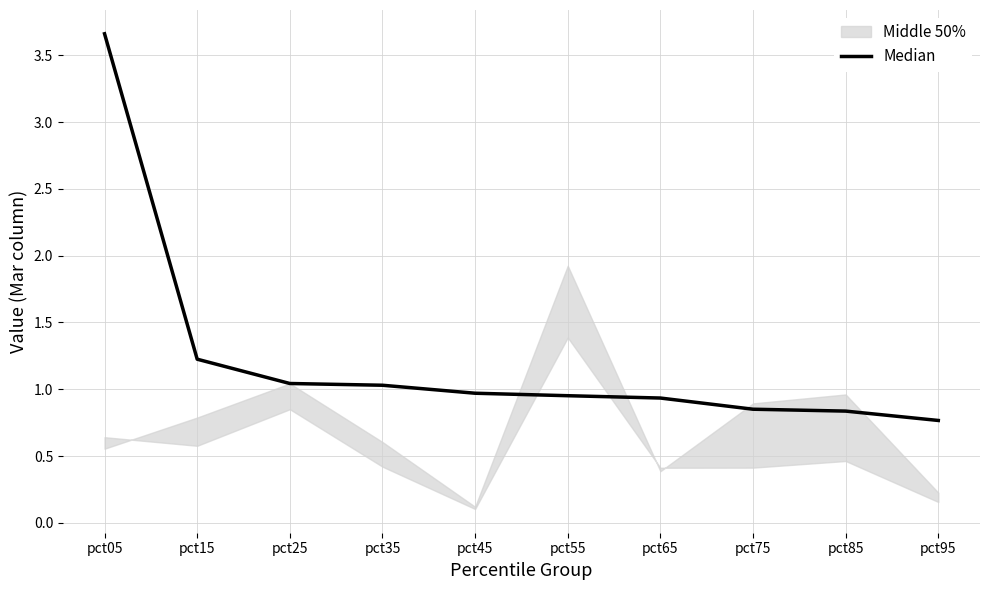

True or false: the data shows 0.3 at pct75.

False